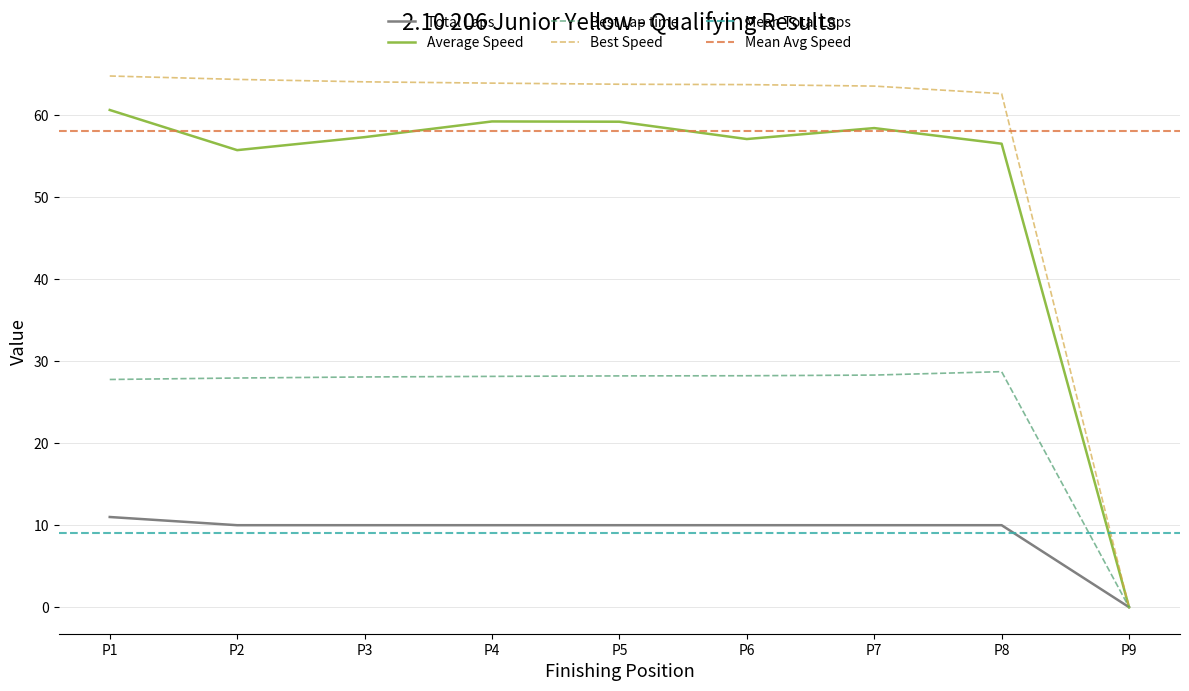

Is the value of Average Speed at P2 greater than the value of Total Laps at P8?

Yes